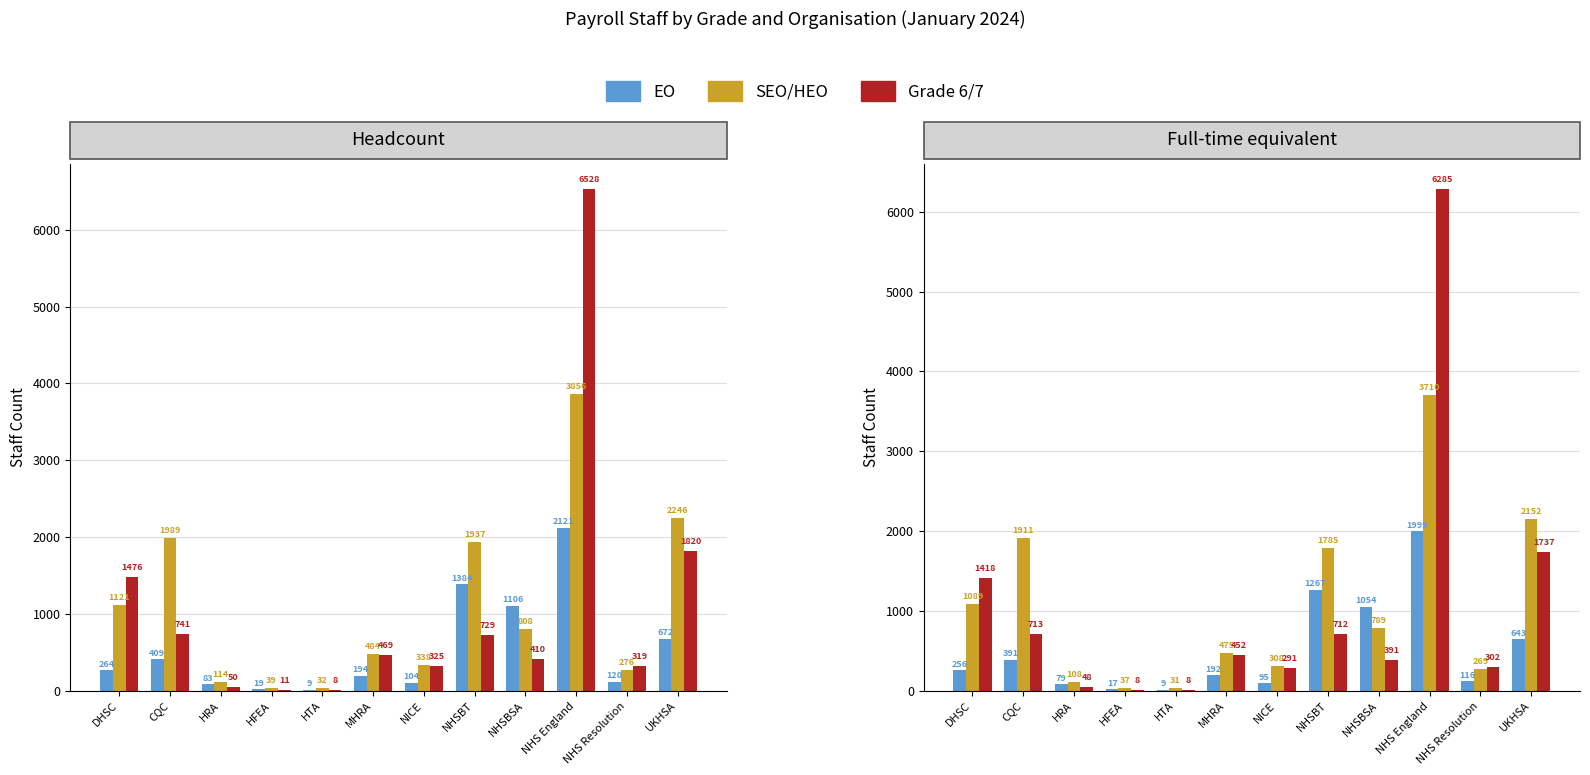

Which series has the widest spread of values?

Grade 6/7